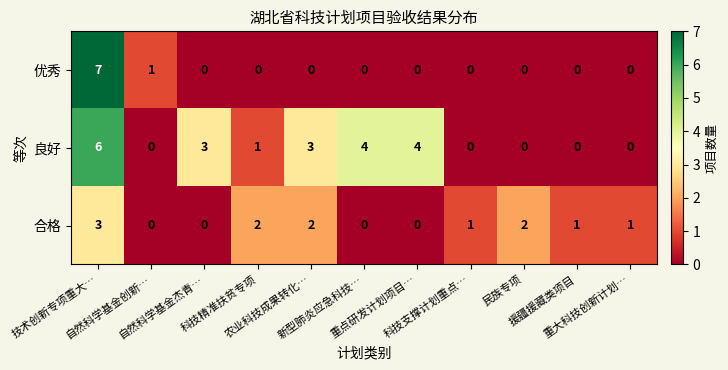

Which series has the largest total across all categories?

良好